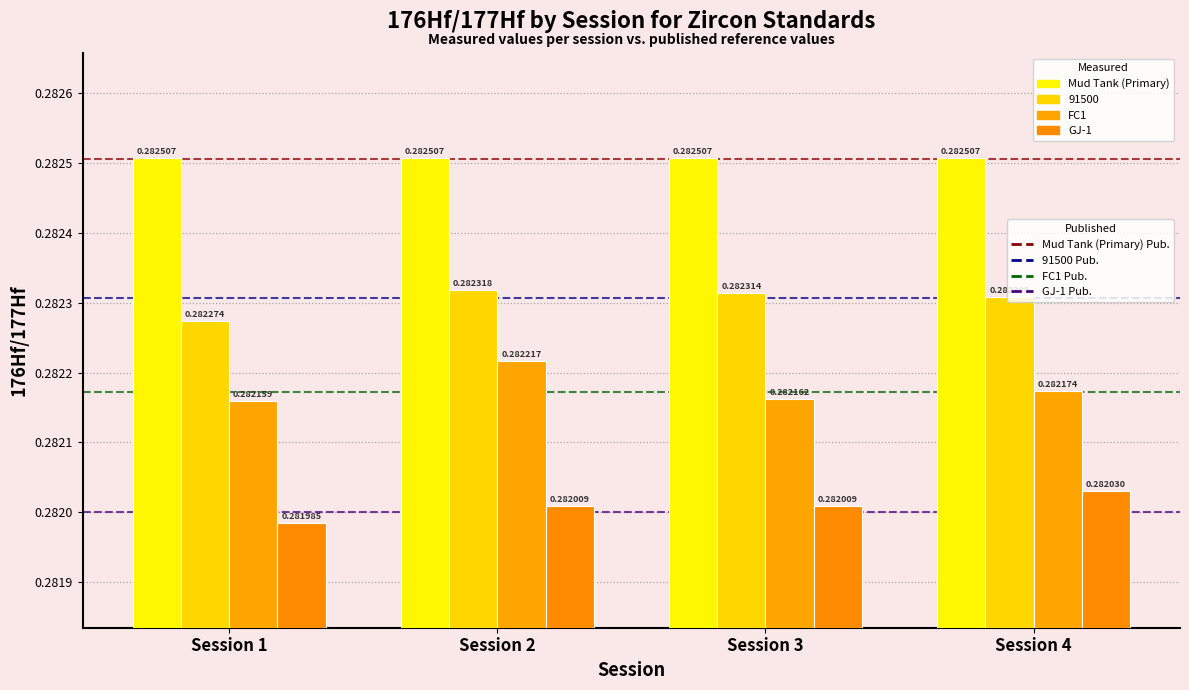

Are the bars grouped side by side (vs. stacked)?

Yes